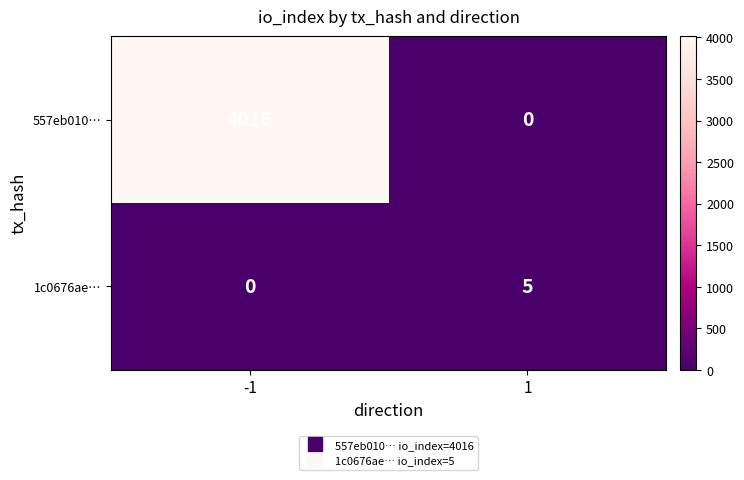

What is the maximum value shown in the chart?

4016